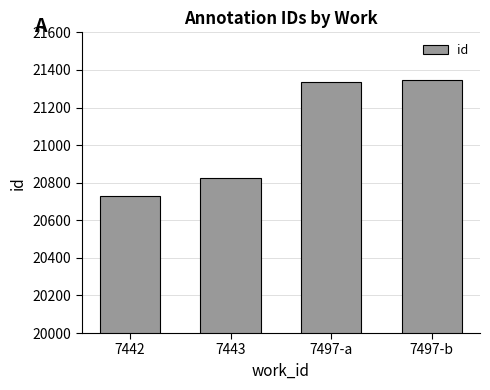

Reading left to right, list all the values displayed in this chart.

20729	20826	21338	21349